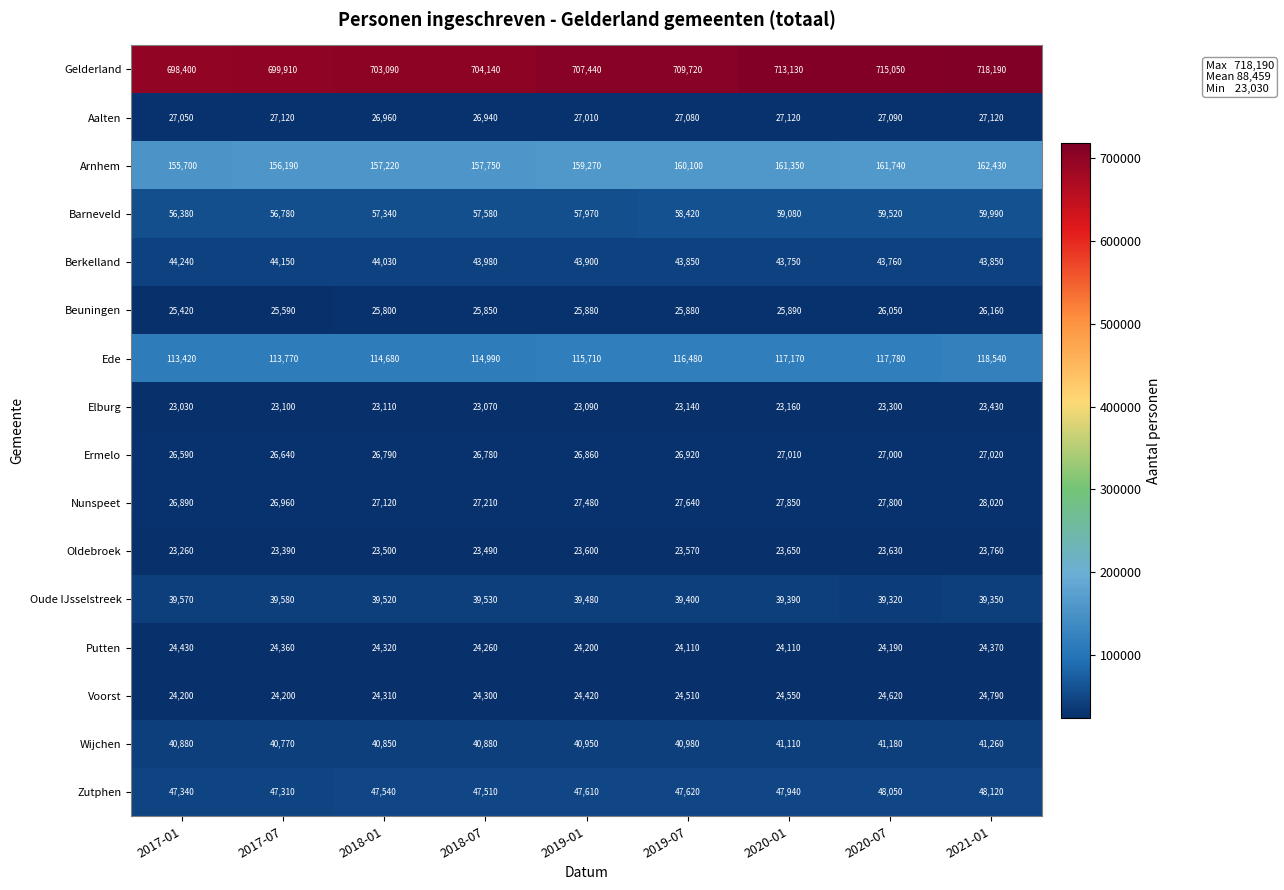

What is the lowest value of the Putten series?

24110